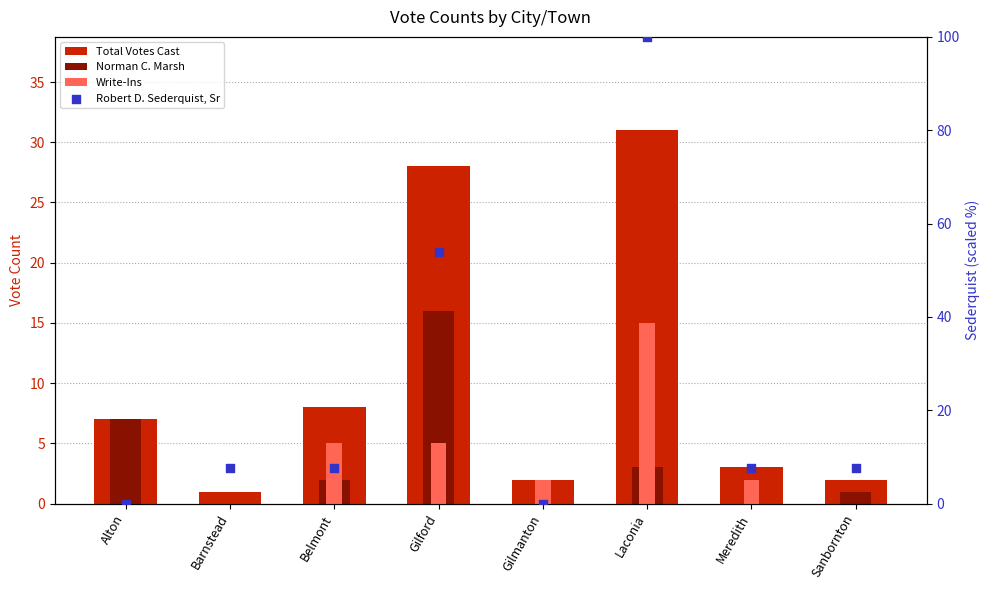

Which series contains the highest Y value?

Robert D. Sederquist, Sr